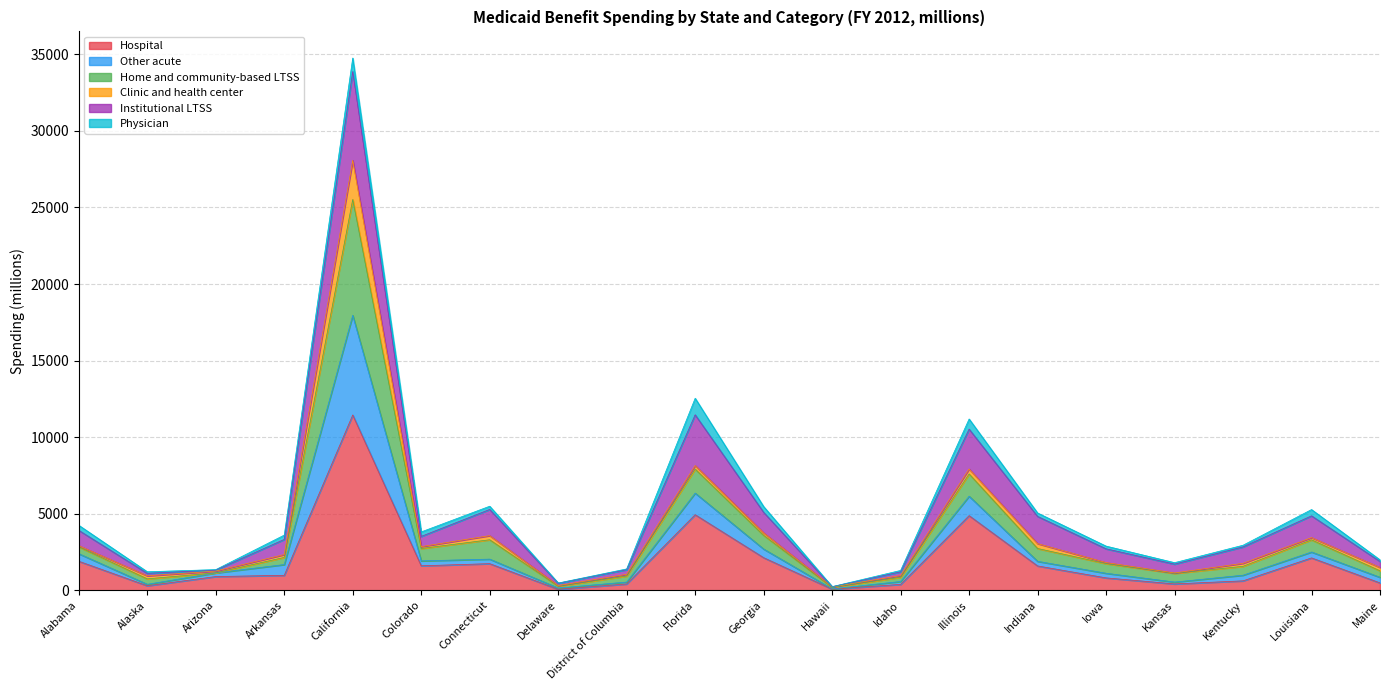

How many data points in Hospital are above 978?

9